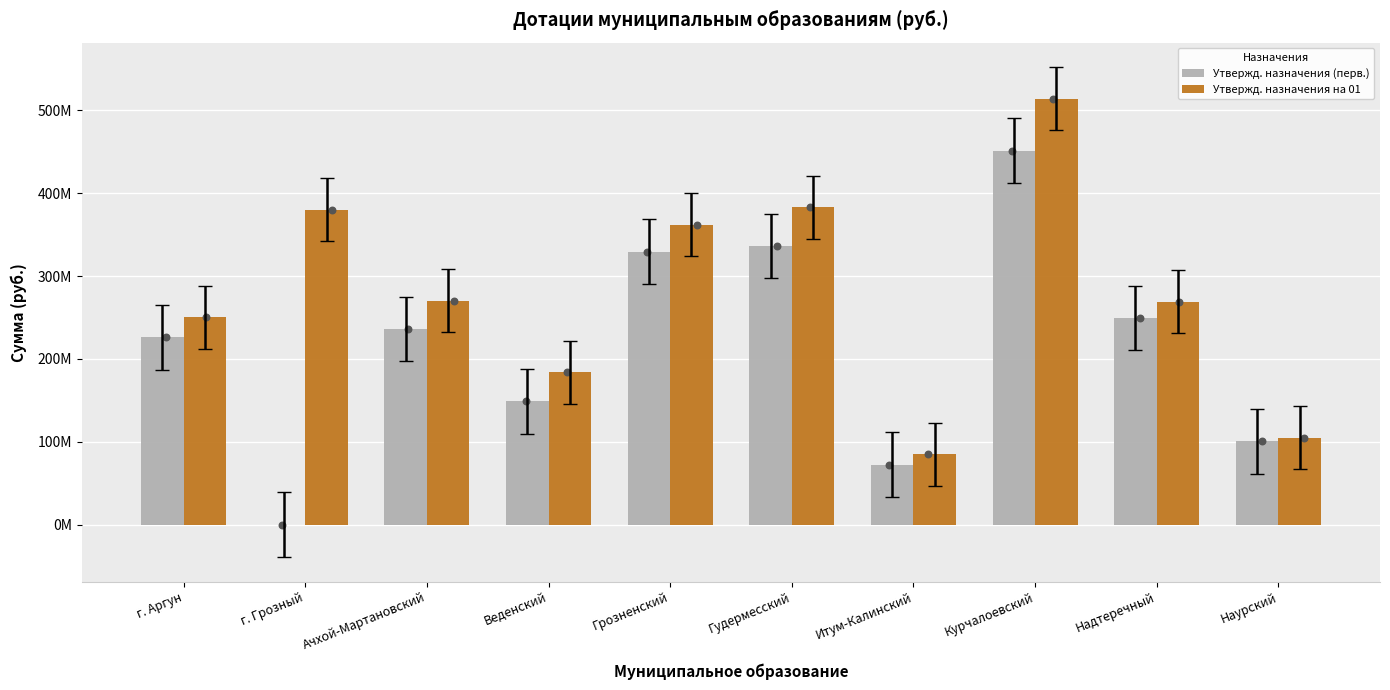

Which series contains the lowest Y value?

Утвержд. назначения (перв.)